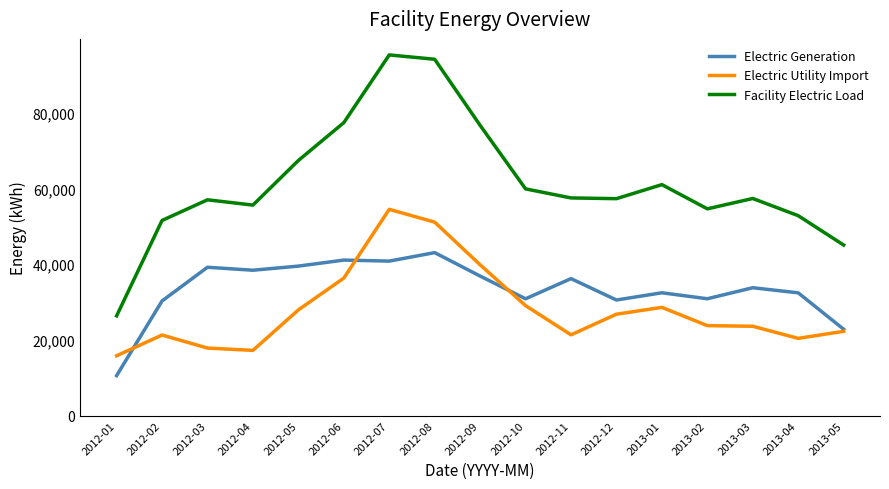

True or false: Electric Generation and Facility Electric Load intersect in this chart.

False